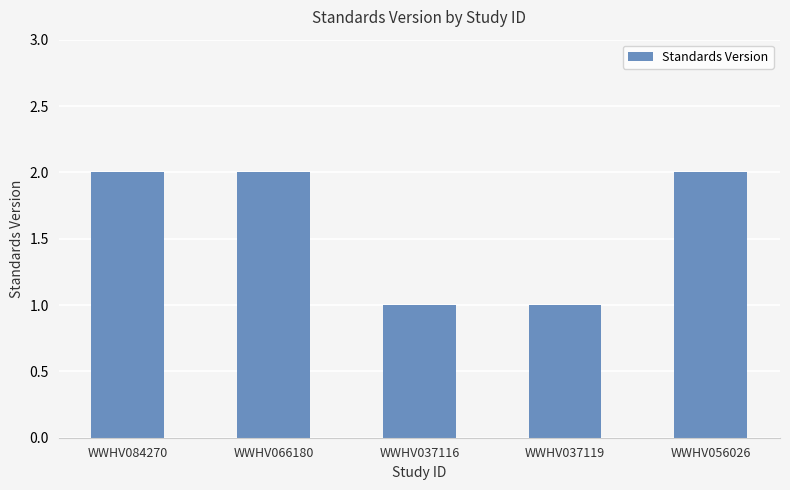

What is the sum of the values at WWHV037119 and WWHV056026?

3